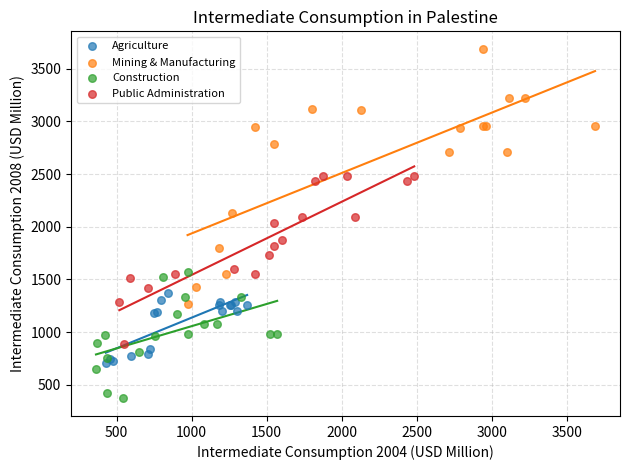

Which series reaches the maximum Y coordinate?

Mining & Manufacturing